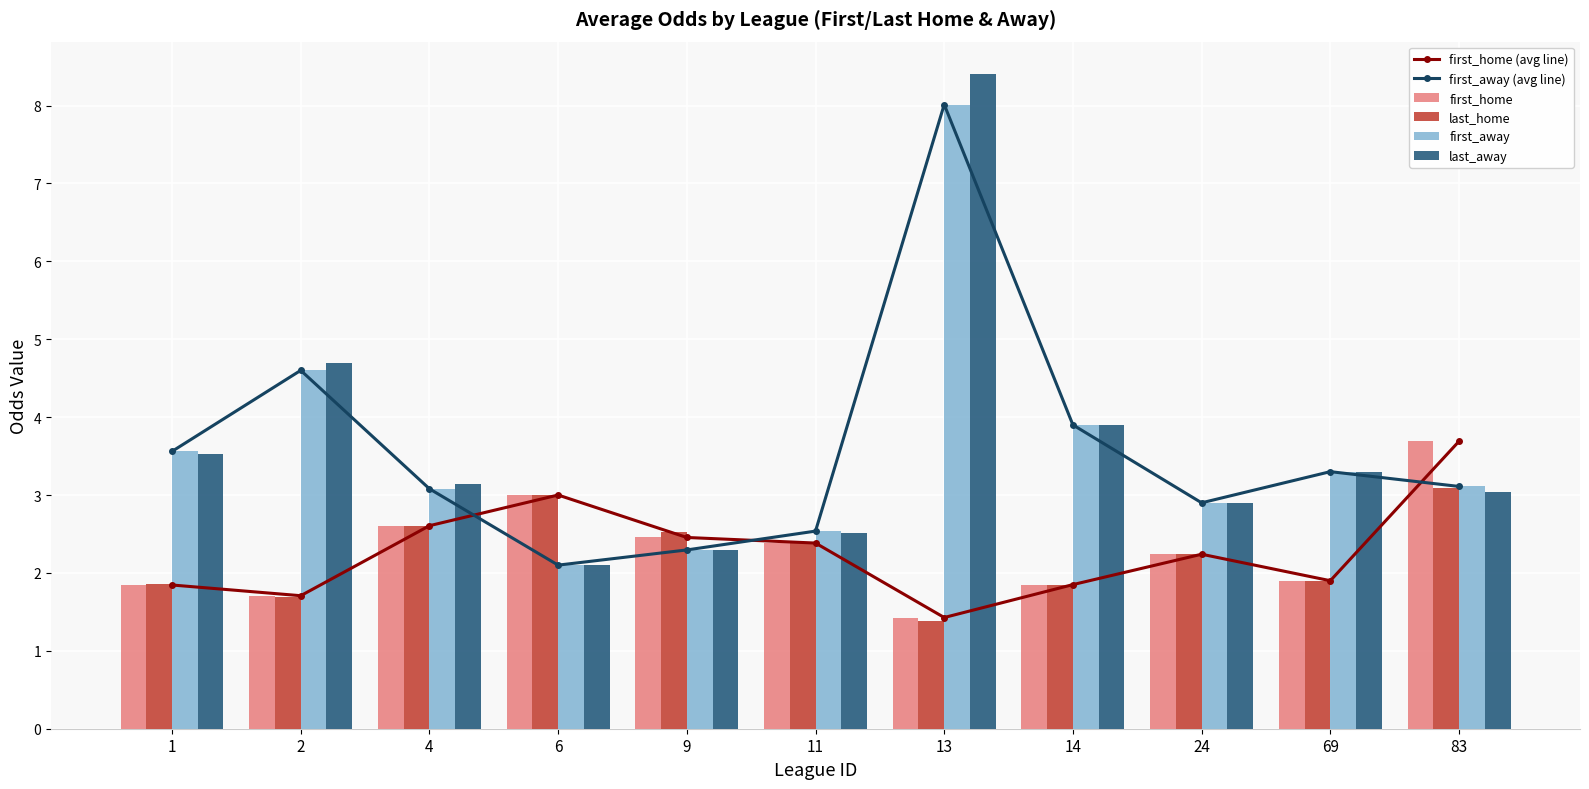

How many data points does each series have?

11